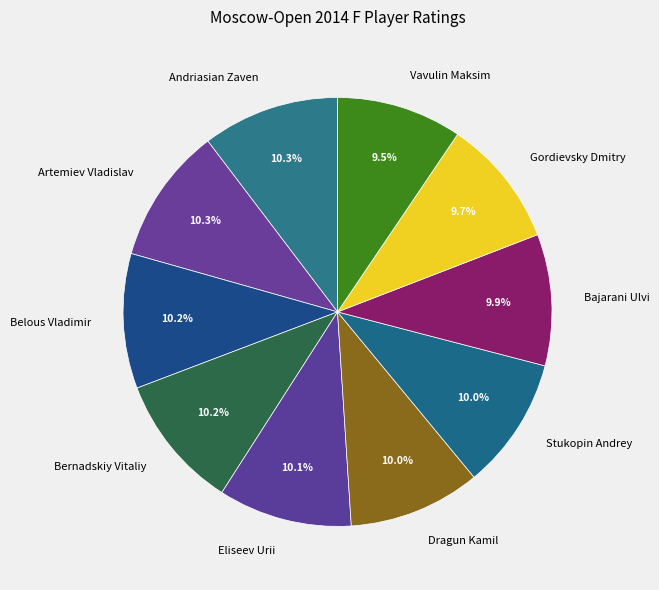

Does Eliseev Urii represent more than half of the total?

No